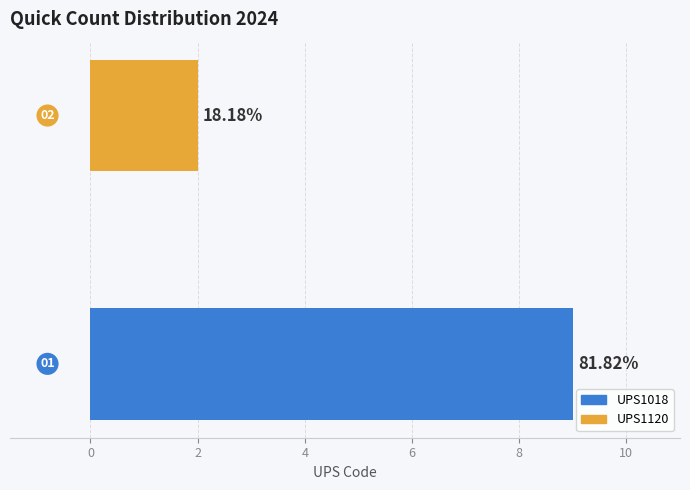

What is the maximum value shown in the chart?

9